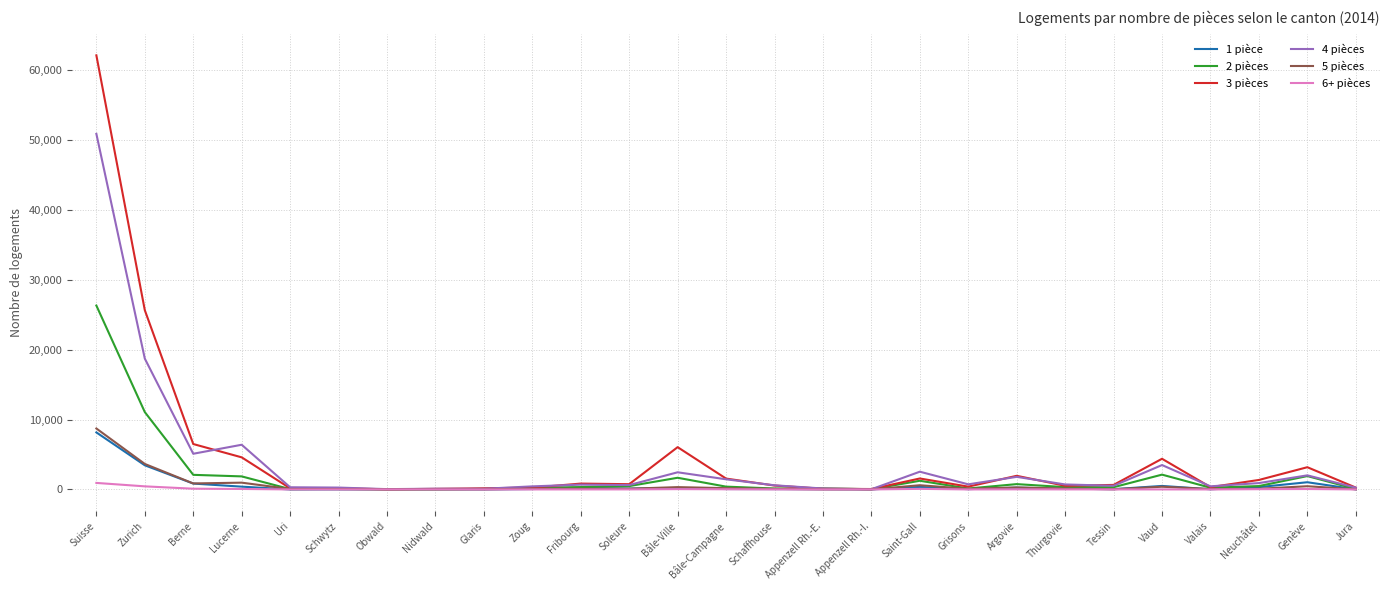

True or false: 3 pièces and 4 pièces intersect in this chart.

True